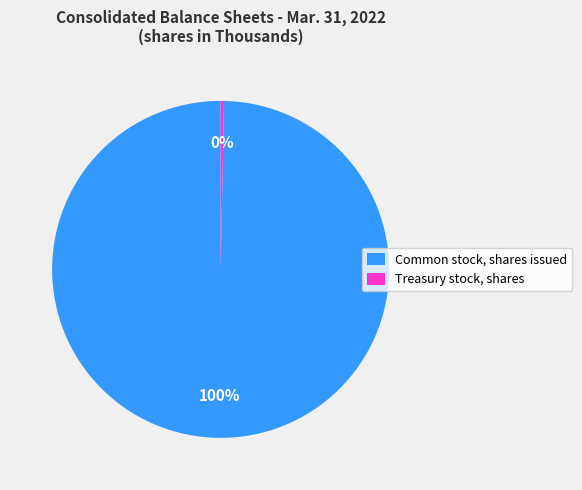

Which category has the biggest portion of the pie?

Common stock, shares issued